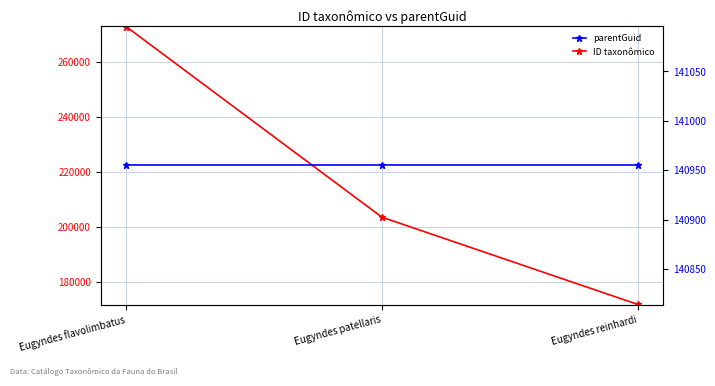

List the series in order of their peak value, lowest first.

parentGuid, ID taxonômico